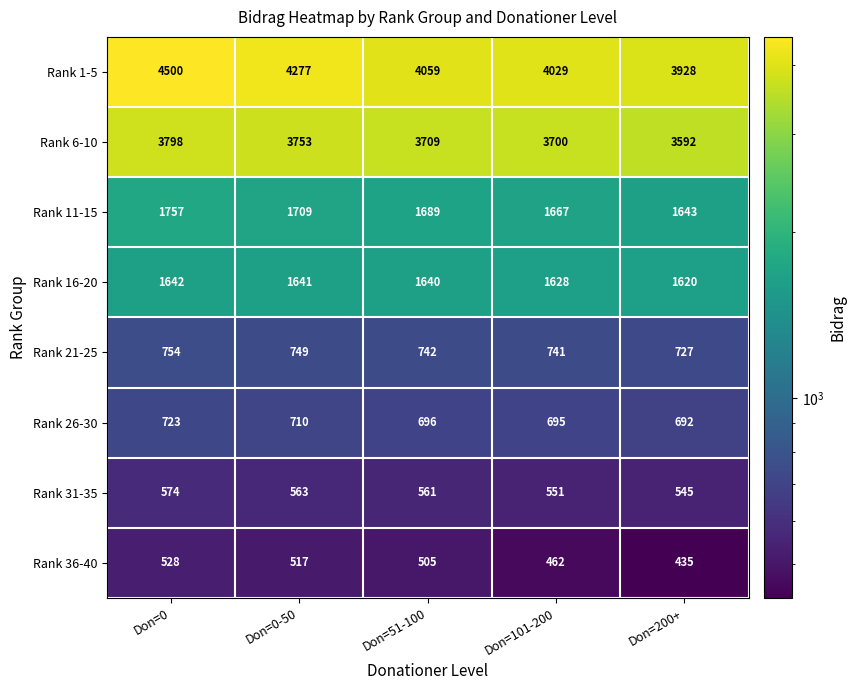

Which series has the widest spread of values?

Rank 1-5